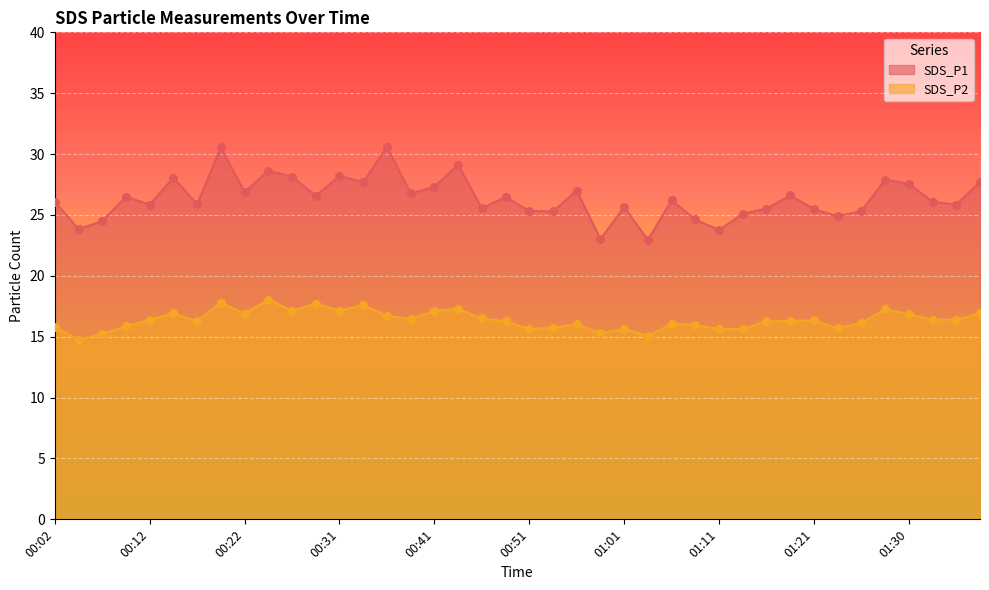

Which series reaches the maximum Y coordinate?

SDS_P1